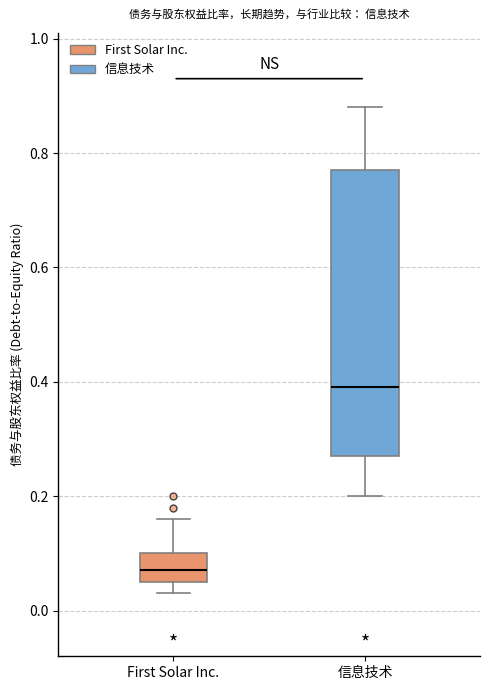

Comparing the boxes themselves (not the whiskers), which one is the tallest?

信息技术